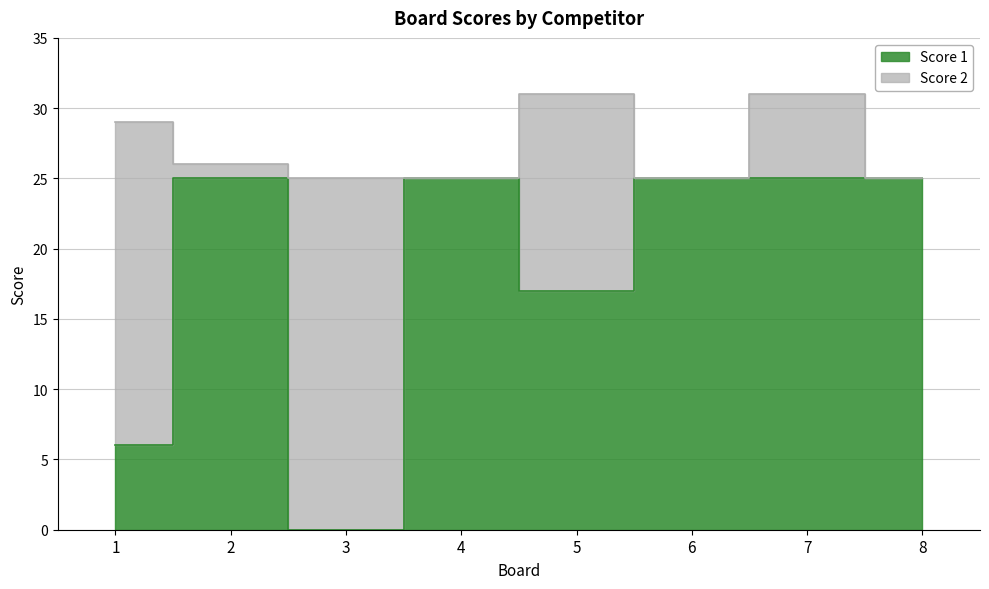

Reading left to right, what are all the values shown in this chart?

1=6	2=25	3=0	4=25	5=17	6=25	7=25	8=25